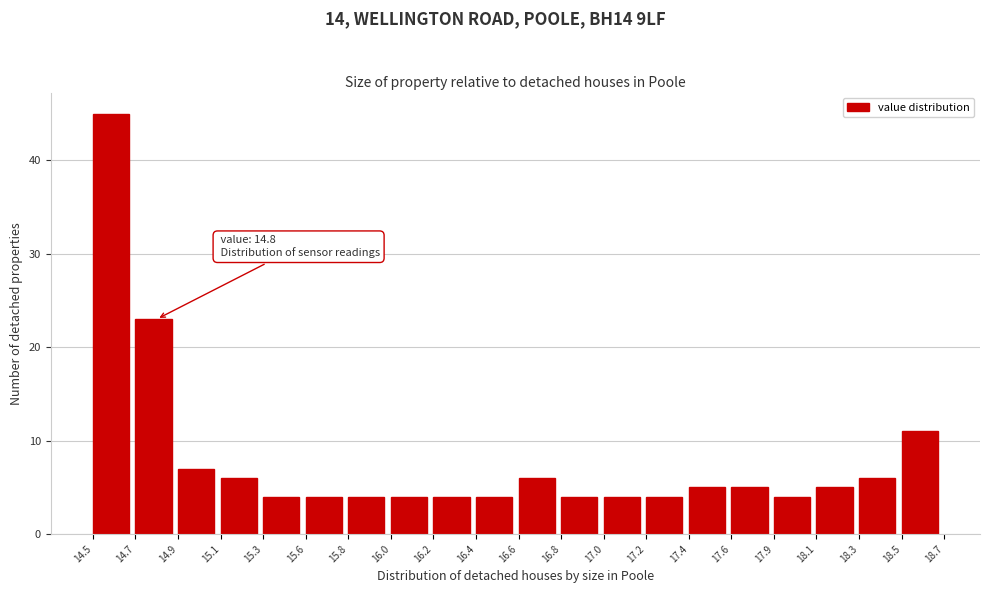

Reading right to left, extract all data points from this chart.

11	6	5	4	5	5	4	4	4	6	4	4	4	4	4	4	6	7	23	45